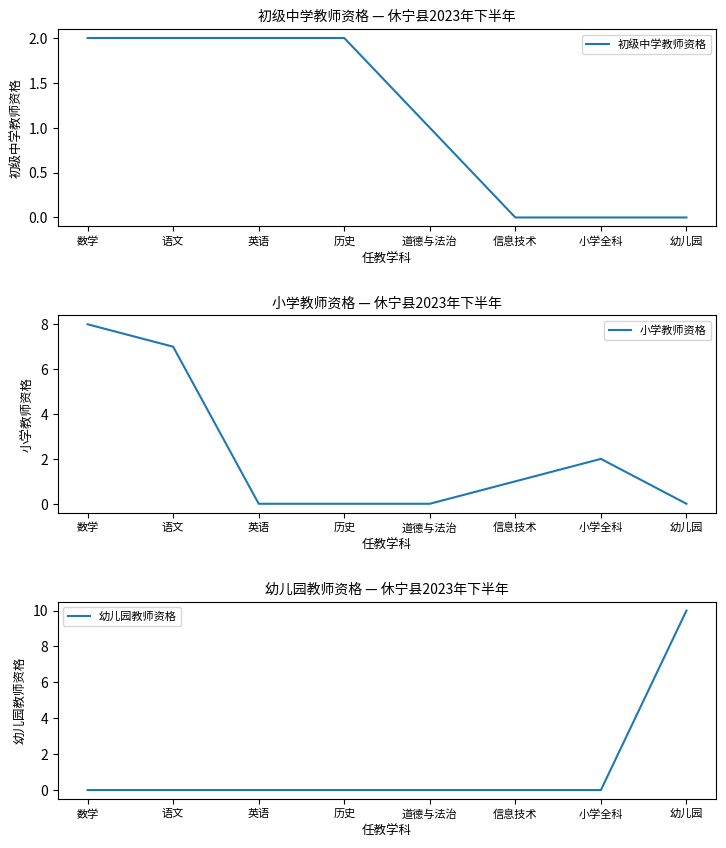

How many categories are shown in the chart?

8